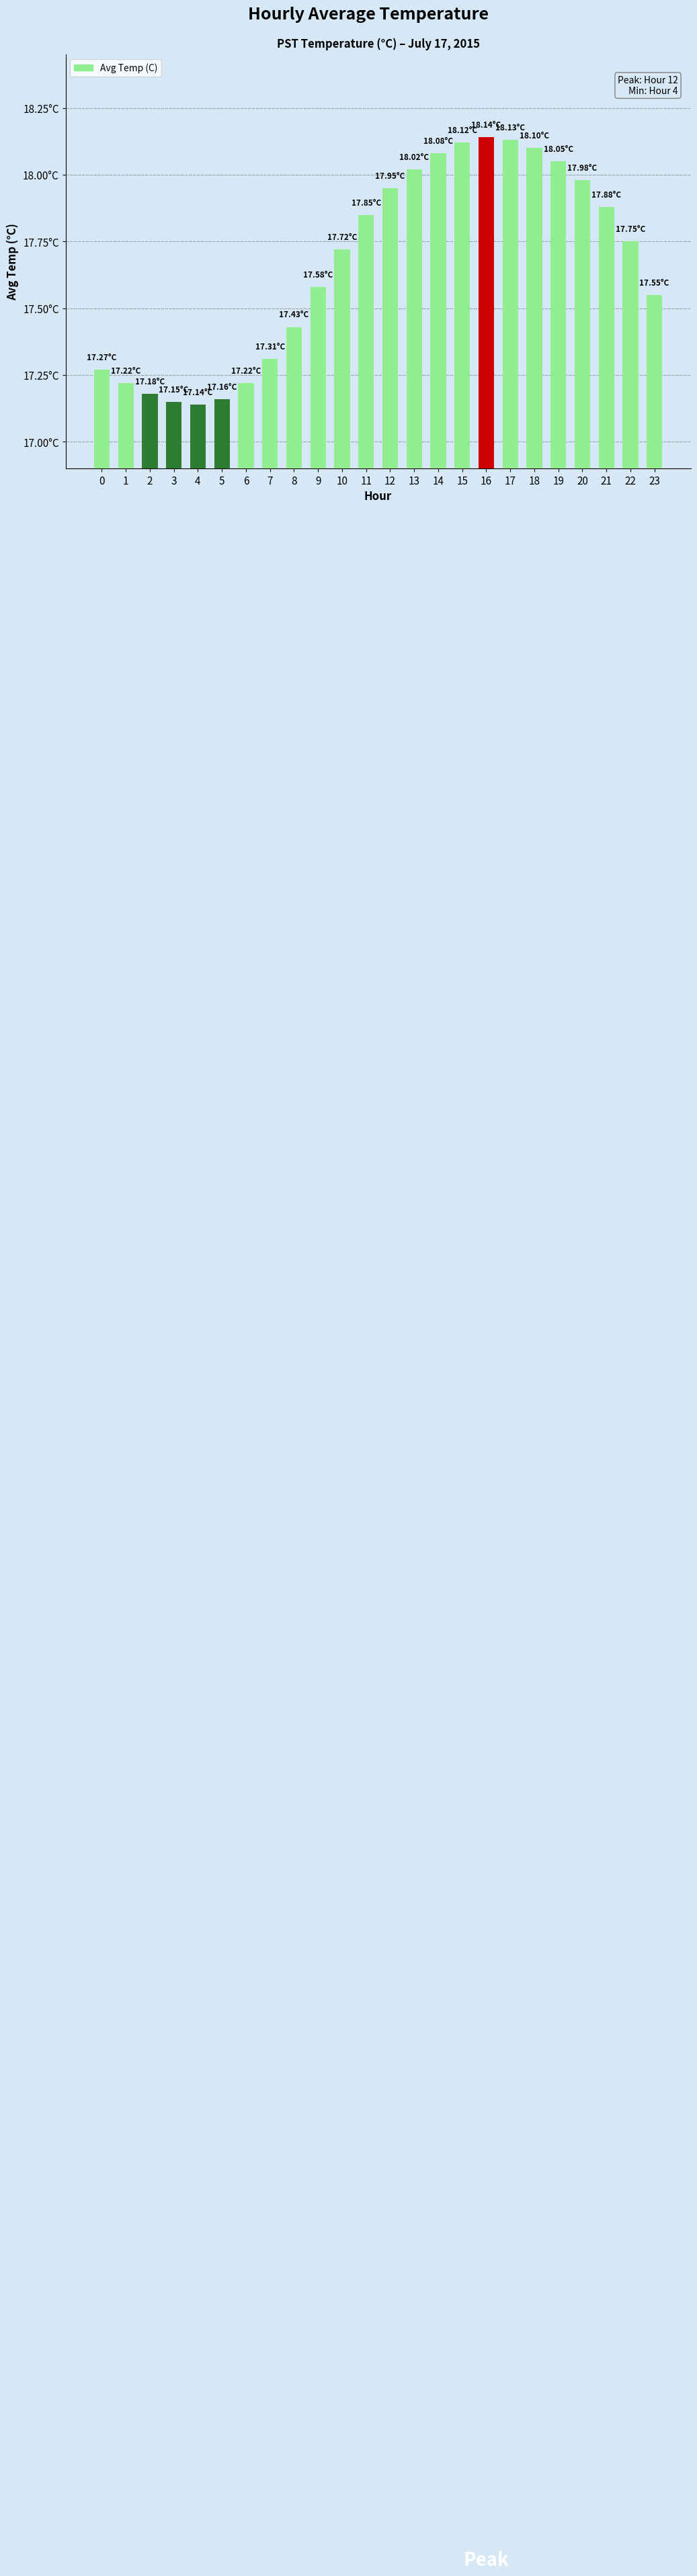

List the labels in order of value, smallest first.

4, 3, 5, 2, 1, 6, 0, 7, 8, 23, 9, 10, 22, 11, 21, 12, 20, 13, 19, 14, 18, 15, 17, 16